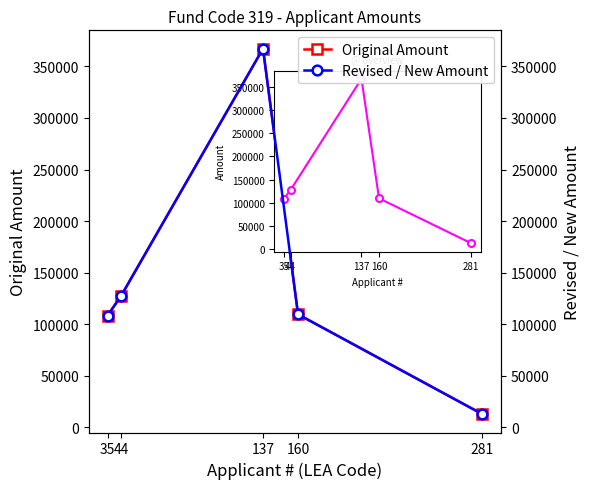

Count the number of categories in the chart.

5